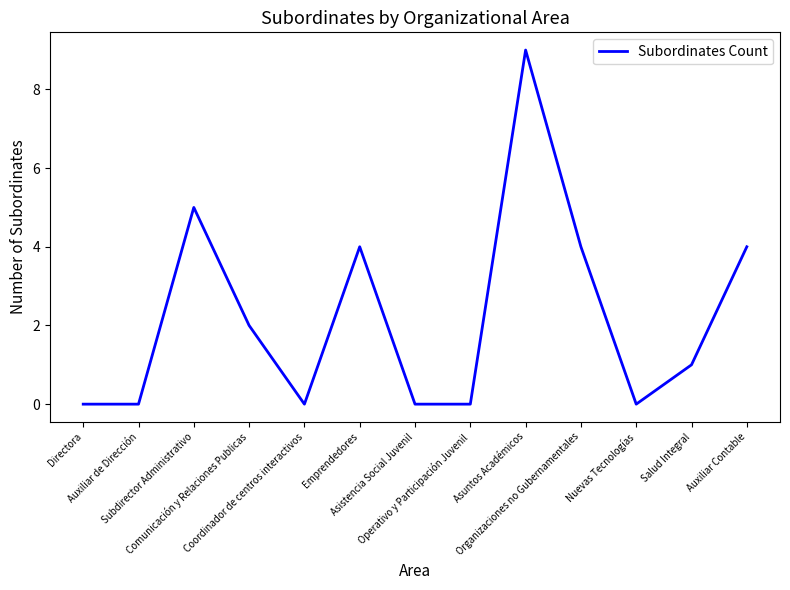

The chart shows a value of 2 at Comunicación y Relaciones Publicas. True or false?

True